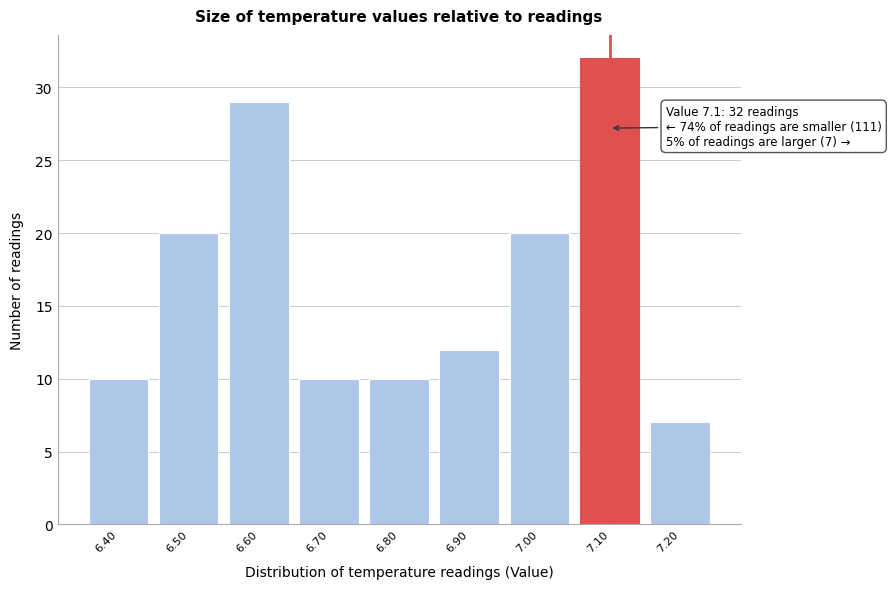

Reading left to right, what are all the values shown in this chart?

6.40=10	6.50=20	6.60=29	6.70=10	6.80=10	6.90=12	7.00=20	7.10=32	7.20=7